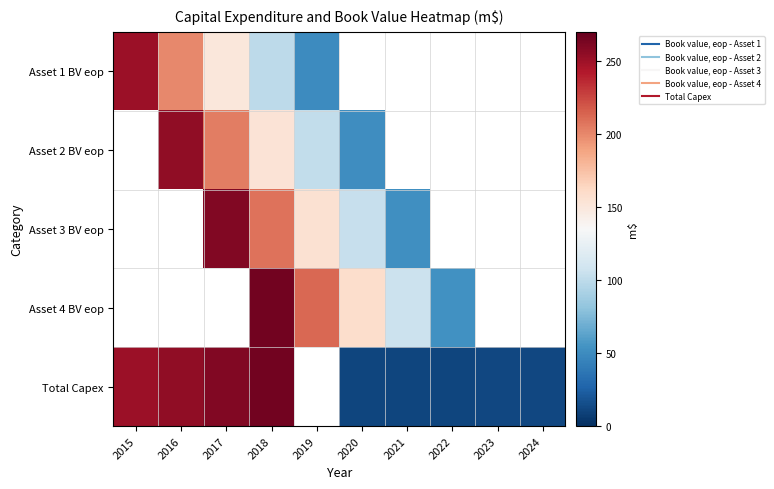

Which series has the largest total across all categories?

Total Capex